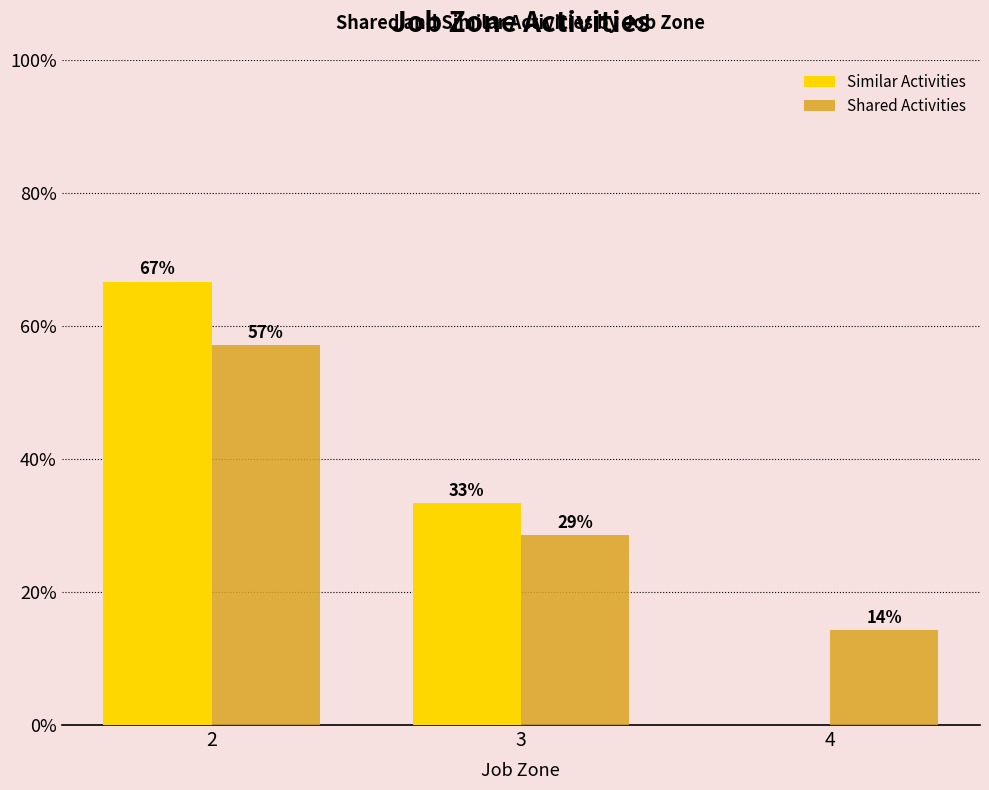

What is the difference between the highest and lowest values at 4?

14.3